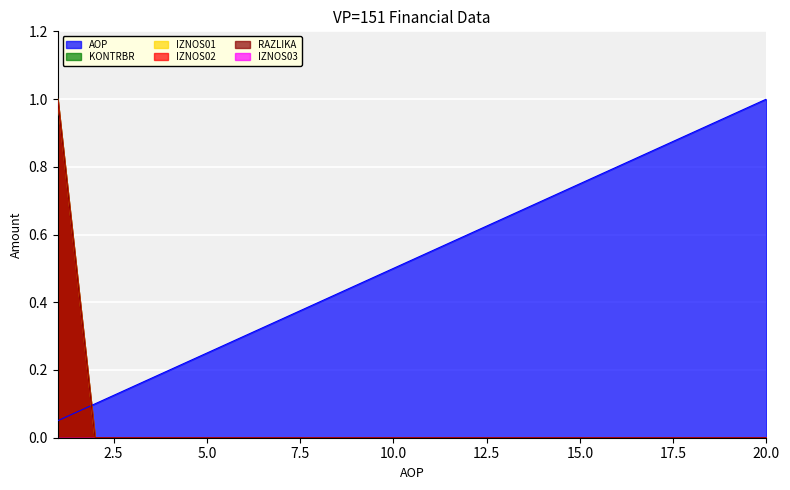

True or false: IZNOS01 has more than 0 points higher than both neighbors.

False